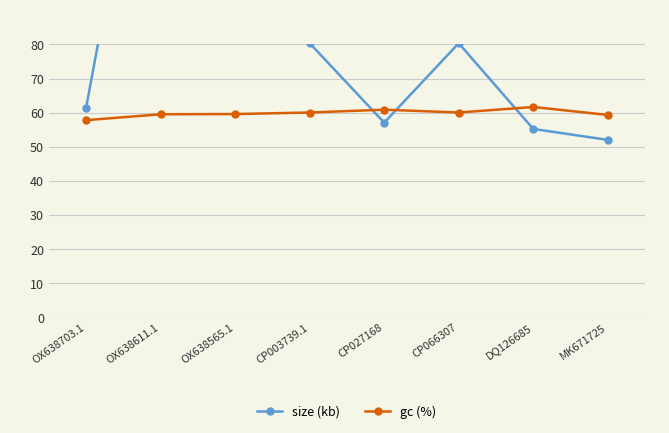

At which category is the sum across all series the highest?

OX638611.1